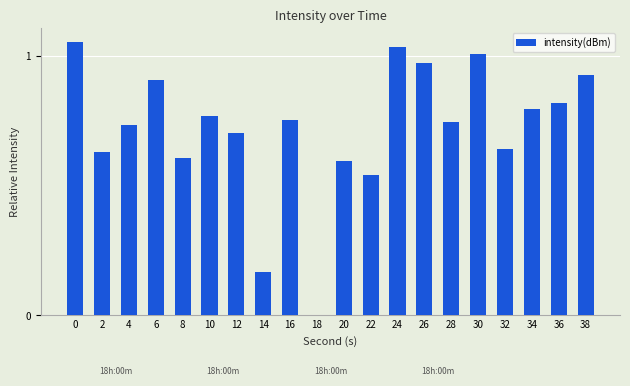

What is the sum of the values at 4 and 22?

1.3